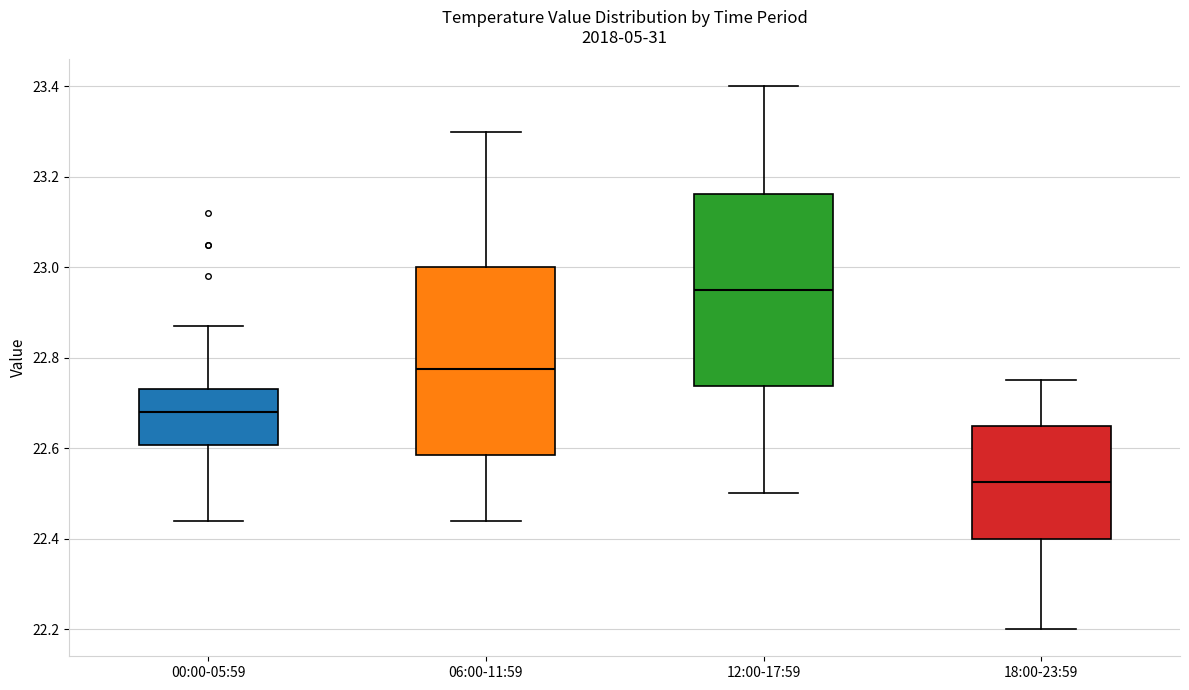

Reading left to right, read every box against the y-axis: the position of its median line, the range the box covers, and the ends of its whiskers. The values are not printed on the chart, so give them approximately, as read against the axis.

00:00-05:59: median 22.68, box 22.60 to 22.74, whiskers 22.44 to 22.88
06:00-11:59: median 22.78, box 22.58 to 23.00, whiskers 22.44 to 23.30
12:00-17:59: median 22.96, box 22.74 to 23.16, whiskers 22.50 to 23.40
18:00-23:59: median 22.52, box 22.40 to 22.66, whiskers 22.20 to 22.76